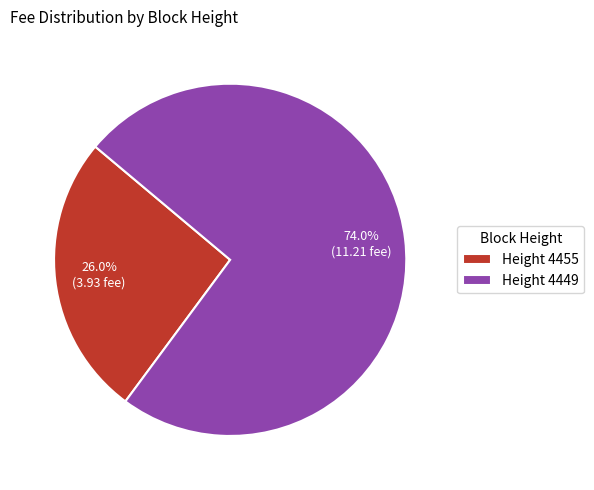

Approximately how many times larger is the value at Height 4455 compared to Height 4449?

0.4